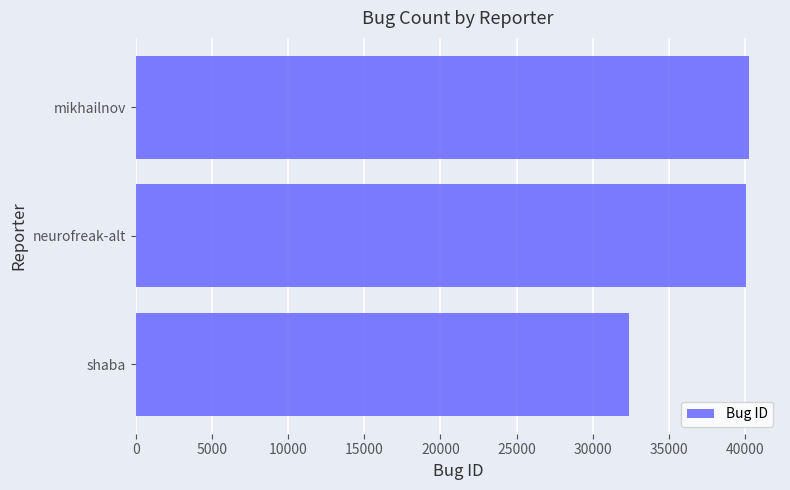

Count the number of data series in this chart.

1